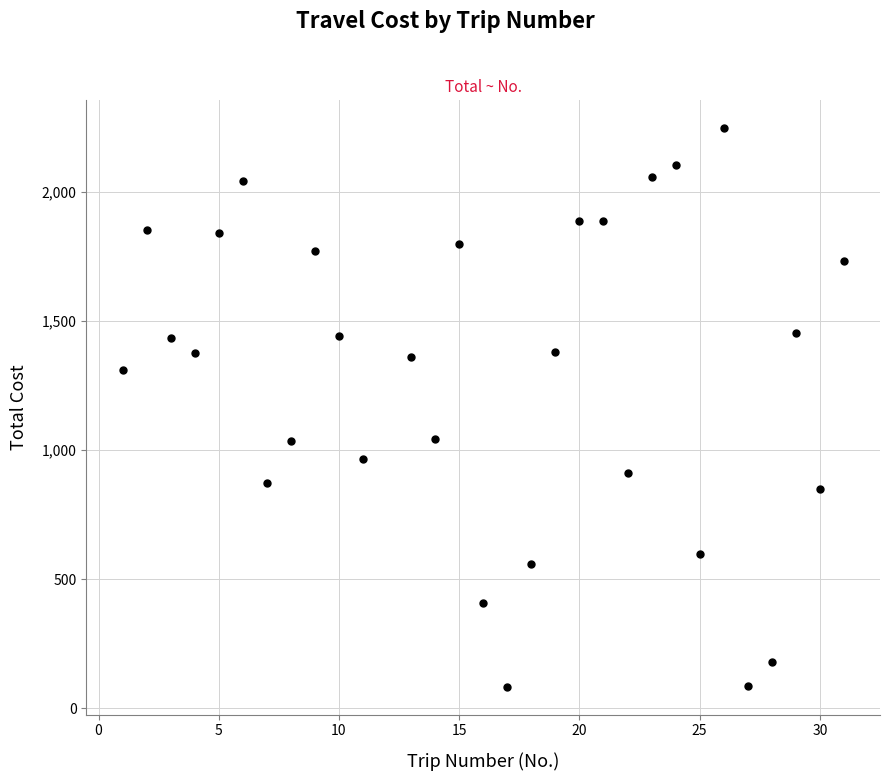

What is the range of X values (max minus min)?

30.0